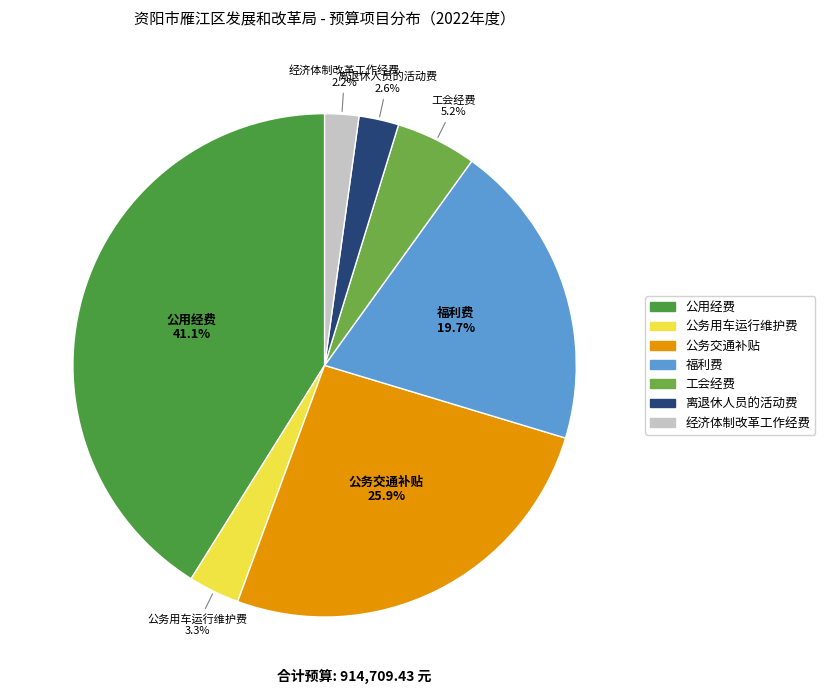

Combined, what portion of the pie is 经济体制改革工作经费 and 公用经费?

43.3%